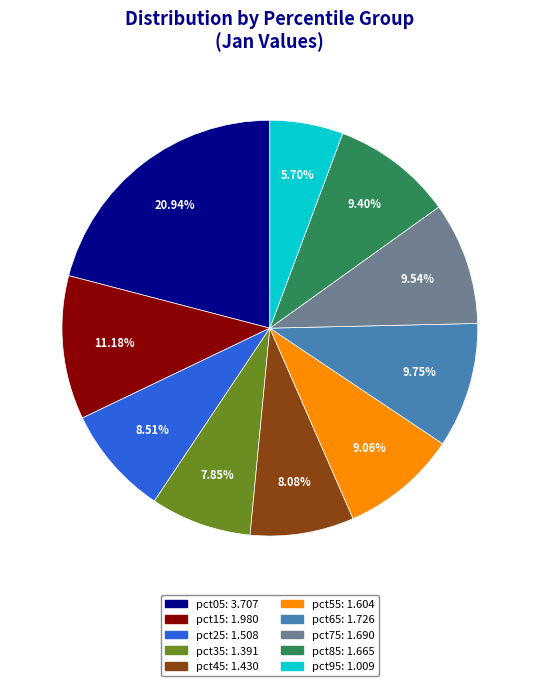

Is the sum of pct95 and pct65 greater than half?

No